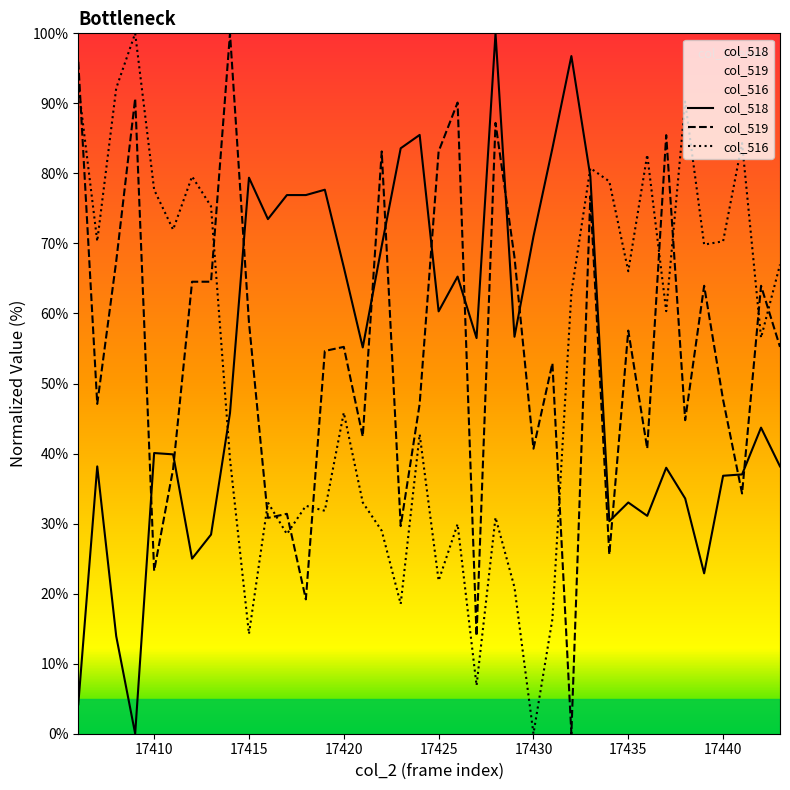

How many data points are less than 55?

19